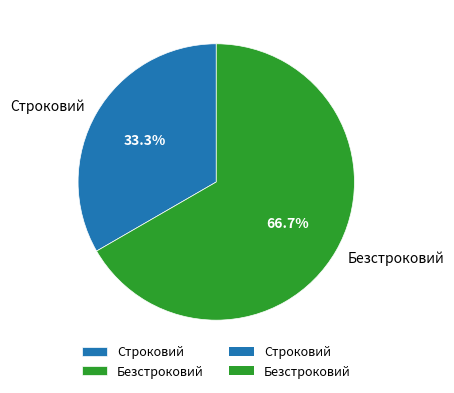

To the nearest percent, what is the difference between the largest and smallest slice percentages?

33%